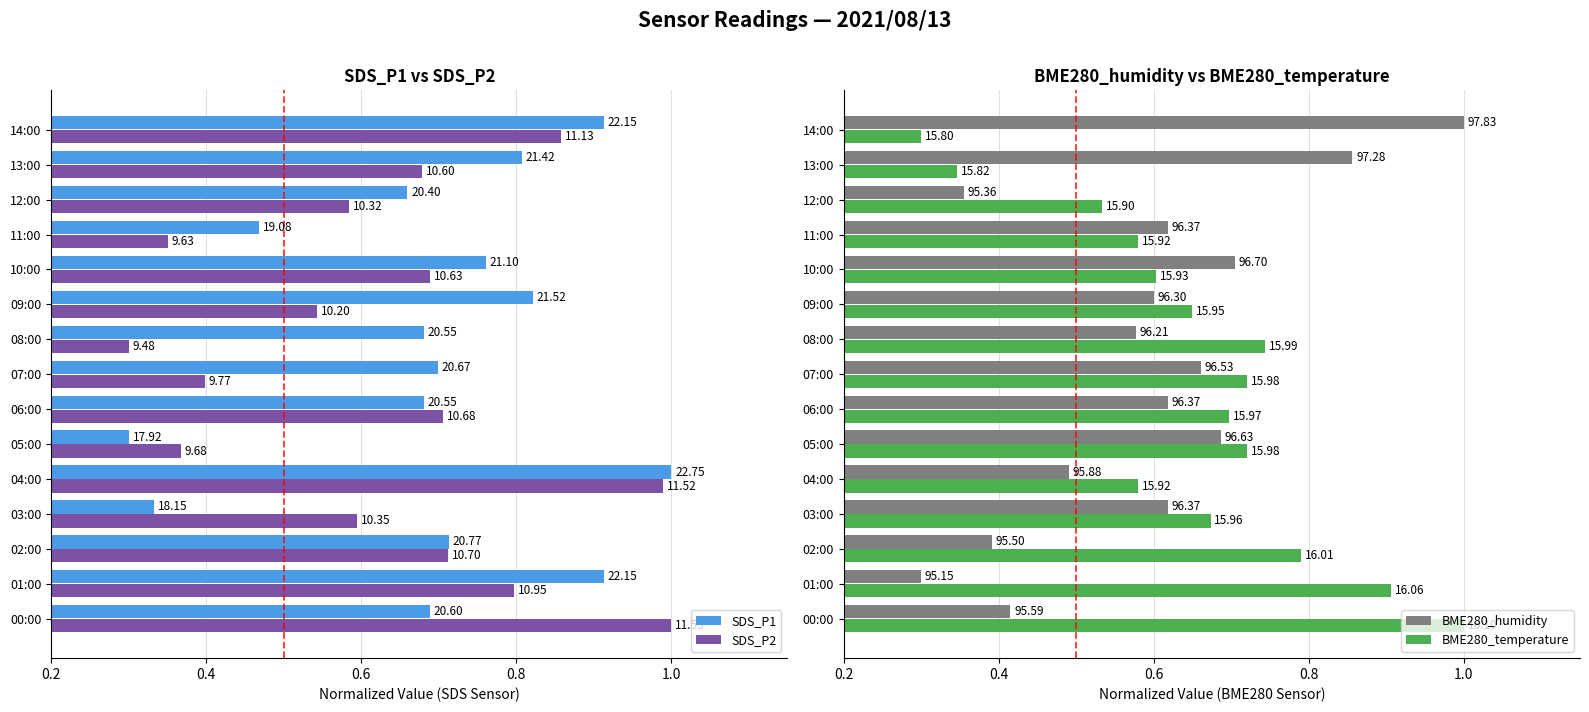

Reading left to right, list all the values displayed in this chart.

SDS_P1: 0.7	0.9	0.7	0.3	1.0	0.3	0.7	0.7	0.7	0.8	0.8	0.5	0.7	0.8	0.9
SDS_P2: 1.0	0.8	0.7	0.6	1.0	0.4	0.7	0.4	0.3	0.5	0.7	0.4	0.6	0.7	0.9
BME280_humidity: 0.4	0.3	0.4	0.6	0.5	0.7	0.6	0.7	0.6	0.6	0.7	0.6	0.4	0.9	1.0
BME280_temperature: 1.0	0.9	0.8	0.7	0.6	0.7	0.7	0.7	0.7	0.6	0.6	0.6	0.5	0.3	0.3